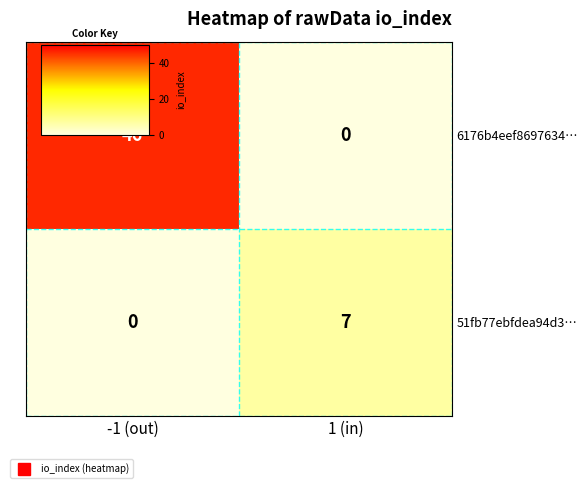

Which series has the largest range (max minus min)?

6176b4eef8697634…